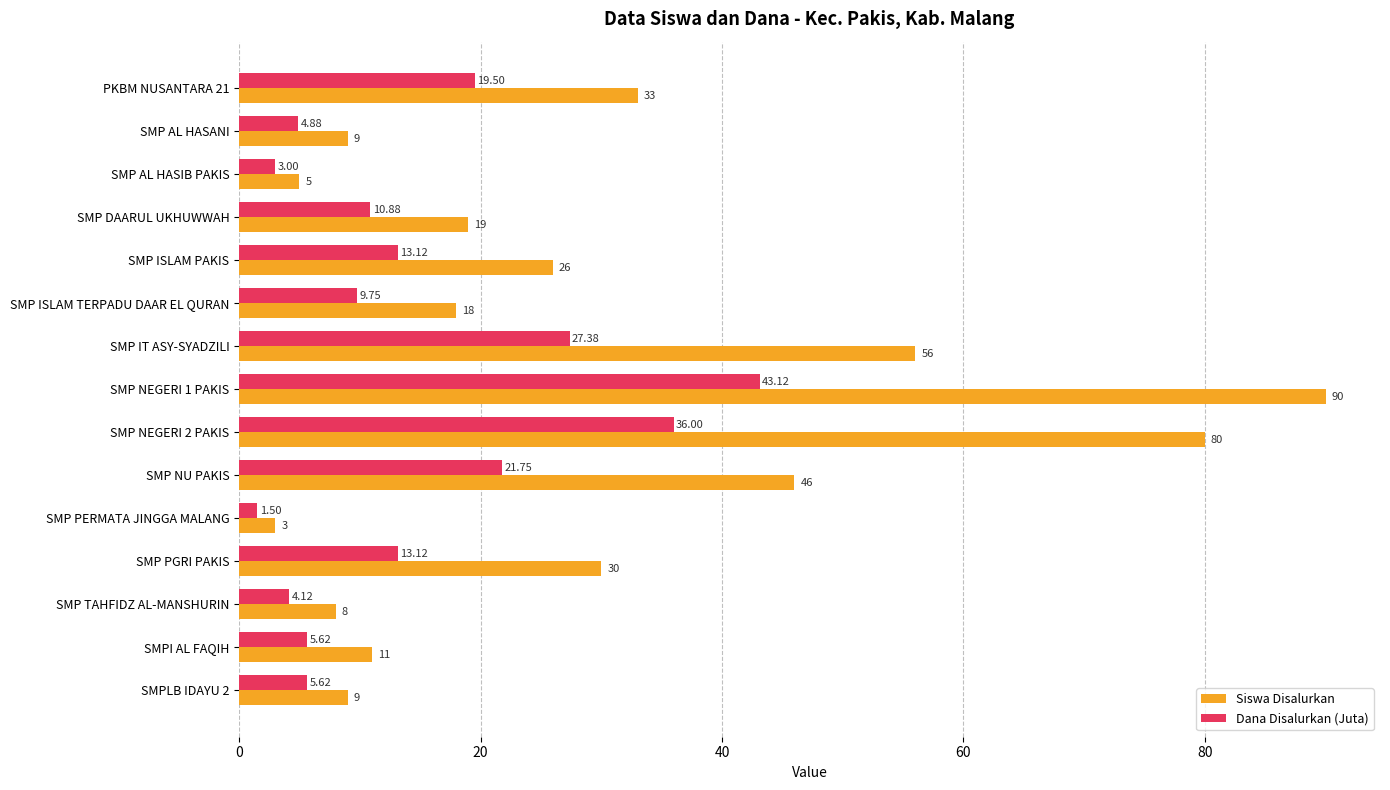

Which category has the lowest value across all series?

SMP PERMATA JINGGA MALANG